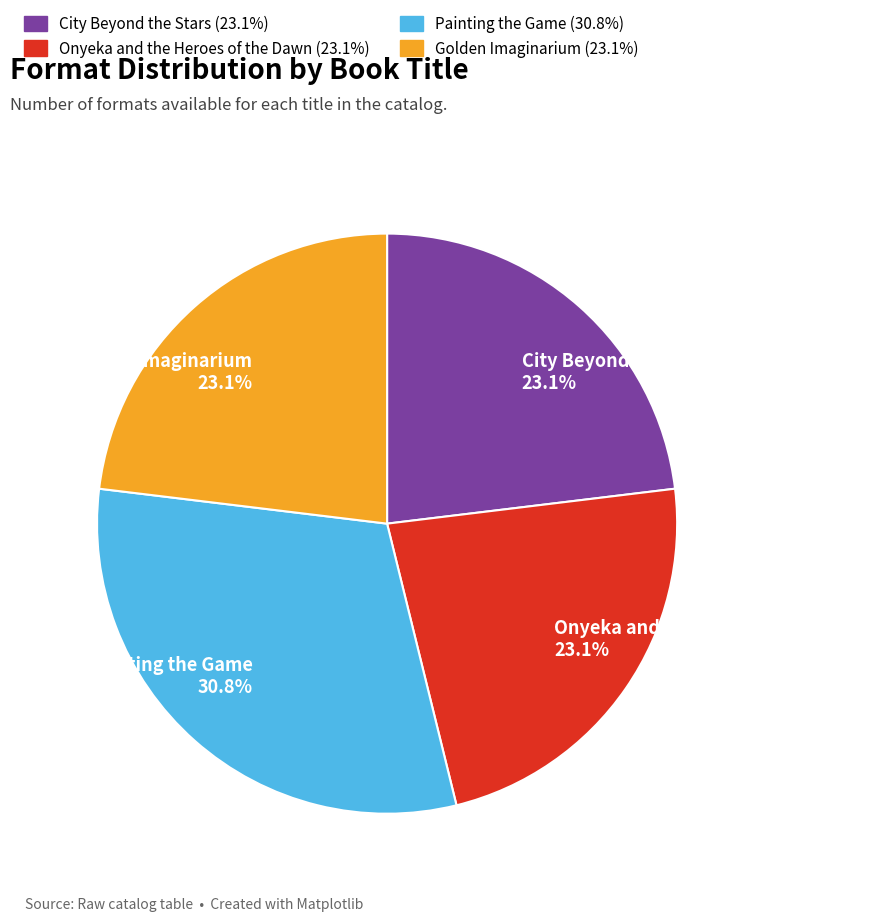

To the nearest percent, what portion does City Beyond the Stars represent?

23%